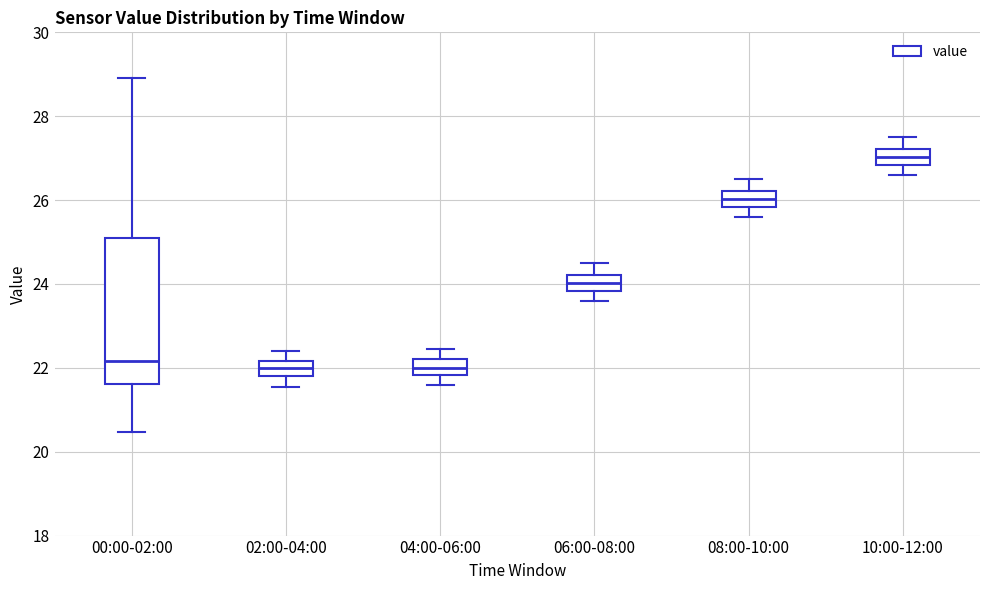

Which box is the tallest, from its lower edge to its upper edge?

00:00-02:00